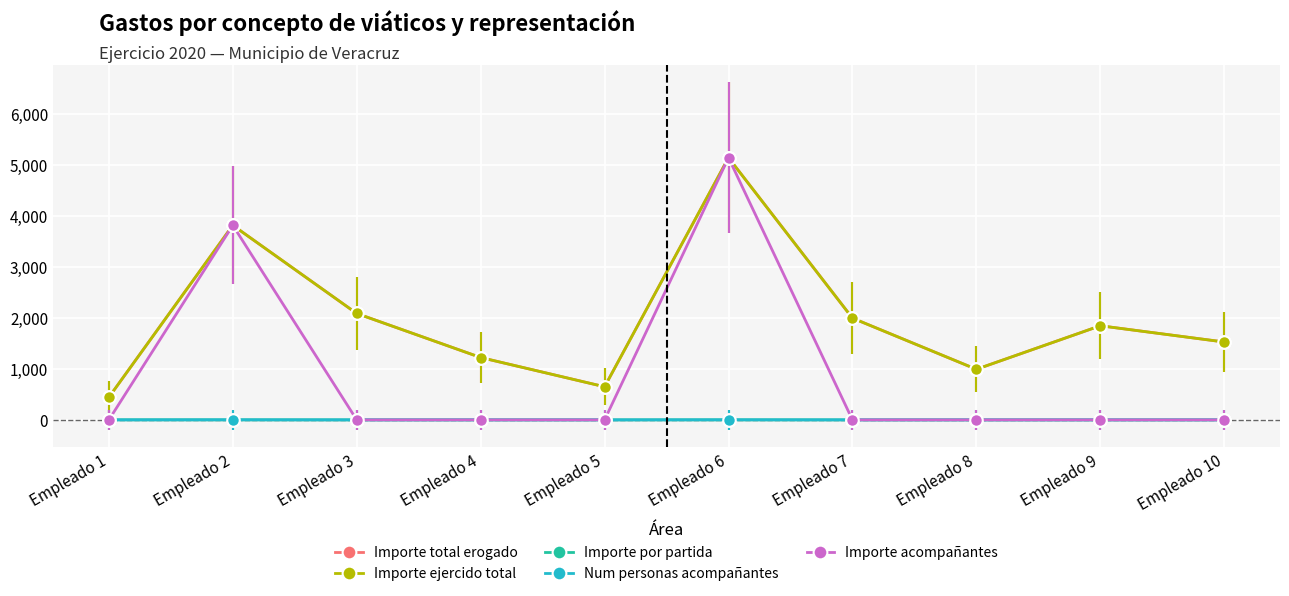

Where is the first local maximum for Num personas acompañantes?

Empleado 2